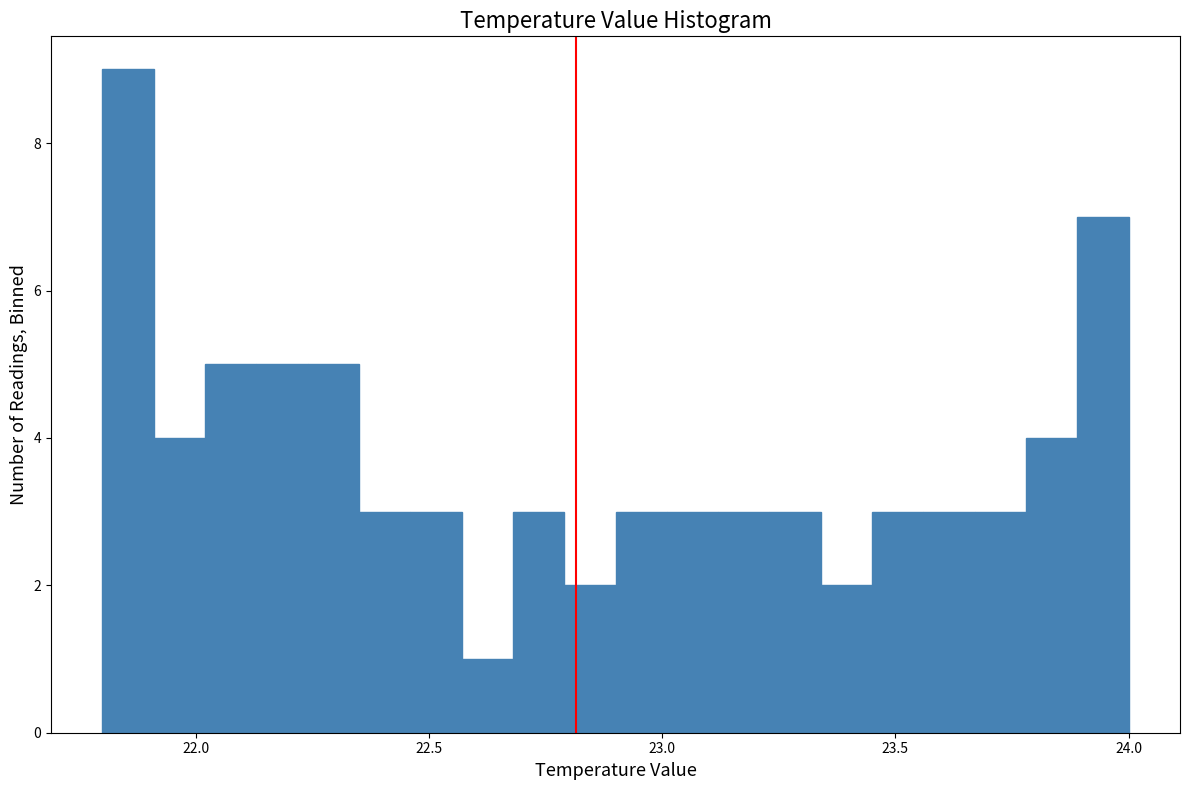

Read against the x-axis, roughly where is the centre of the tallest bar?

21.85